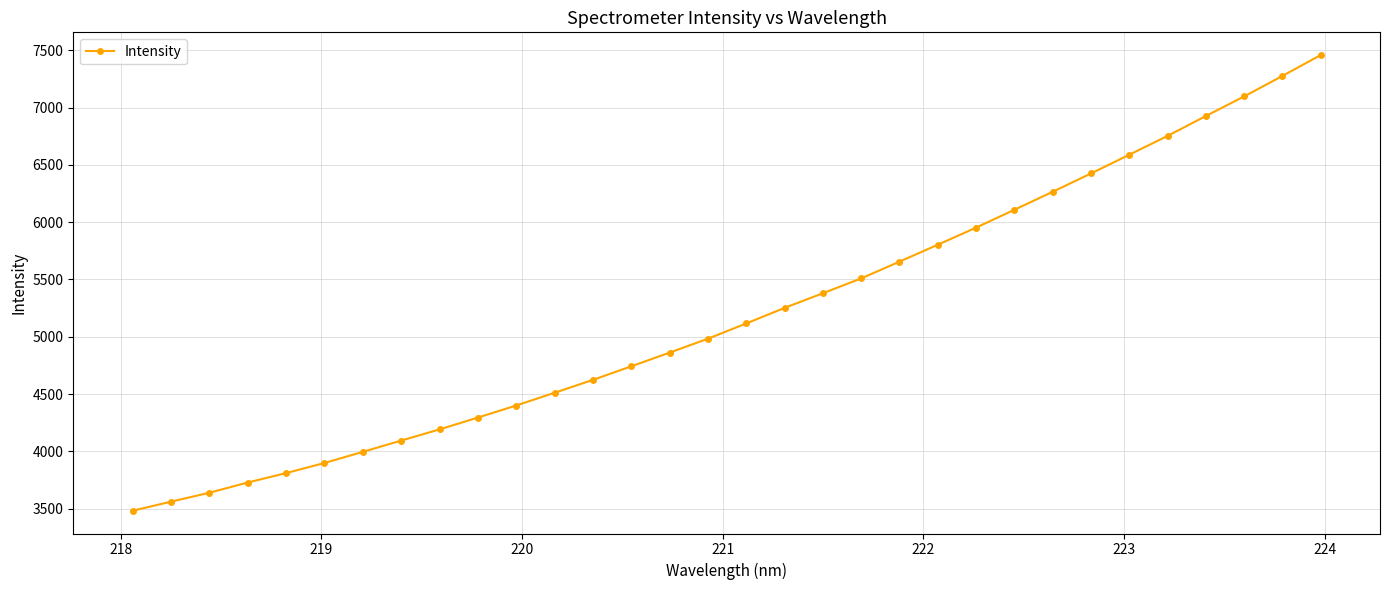

What is the difference between the maximum and minimum values?

3974.3